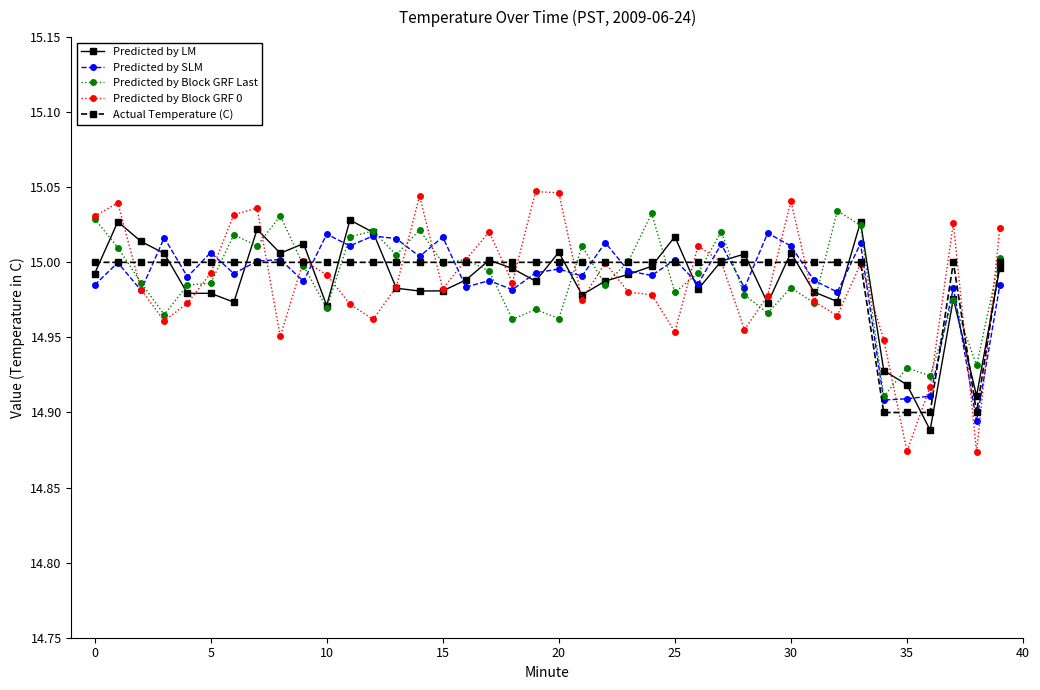

Which series has the widest spread of values?

Predicted by Block GRF 0